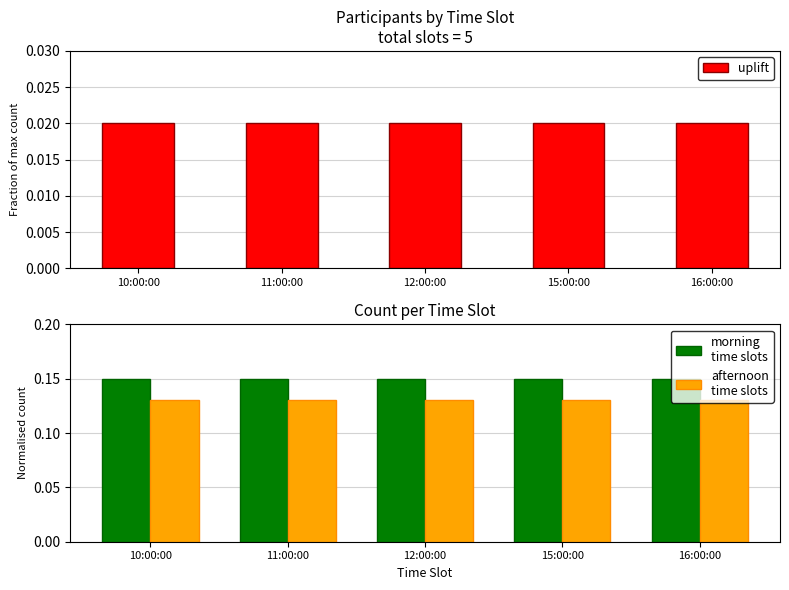

How many categories are shown in the chart?

5